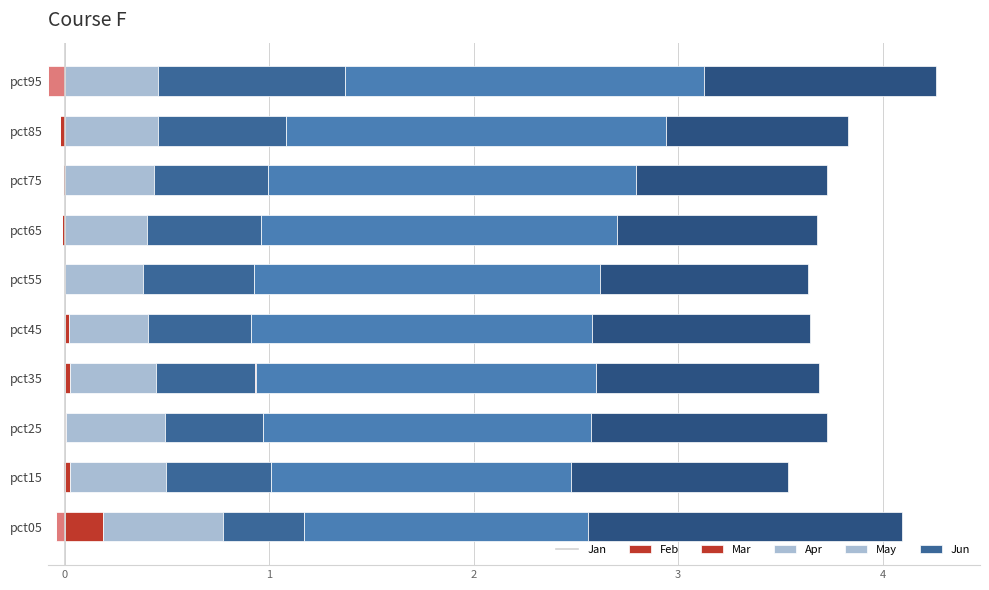

What is the total value across all series at pct65?

3.7